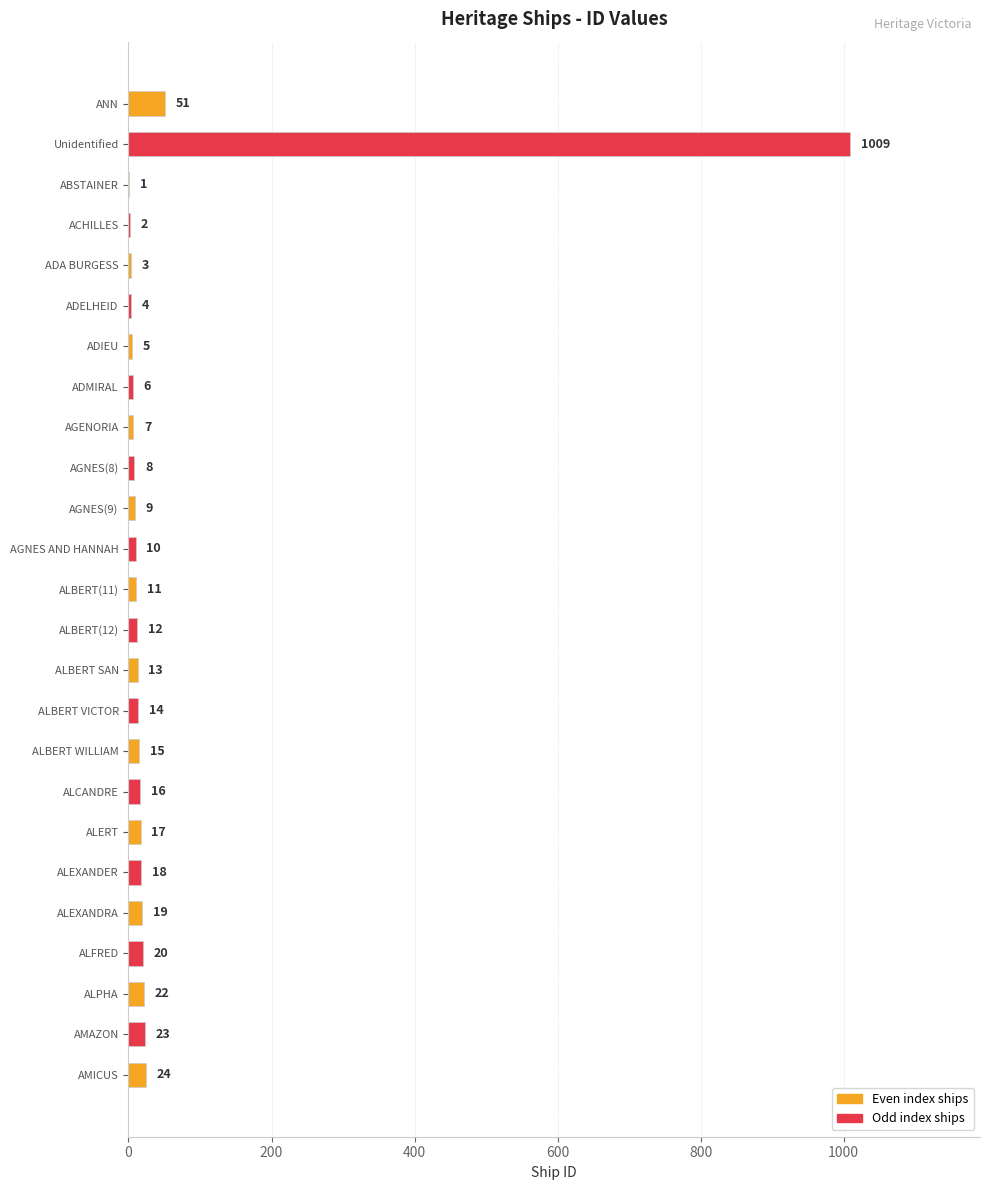

Between ADIEU and ALBERT VICTOR, which is larger?

ALBERT VICTOR